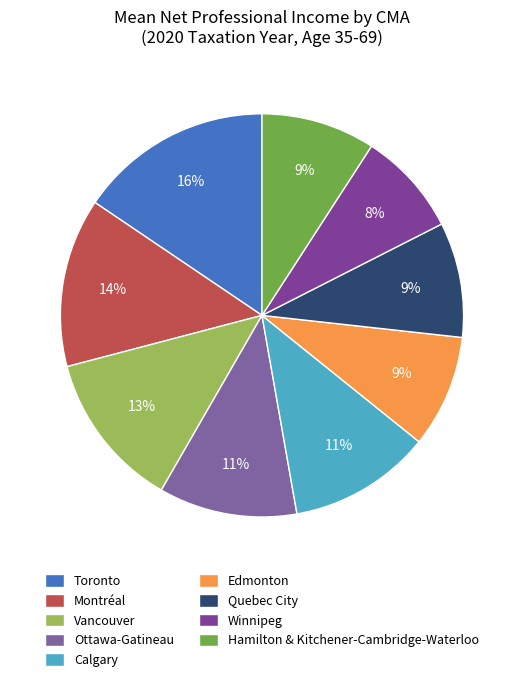

What is the ratio of the value at Quebec City to the value at Vancouver?

0.7